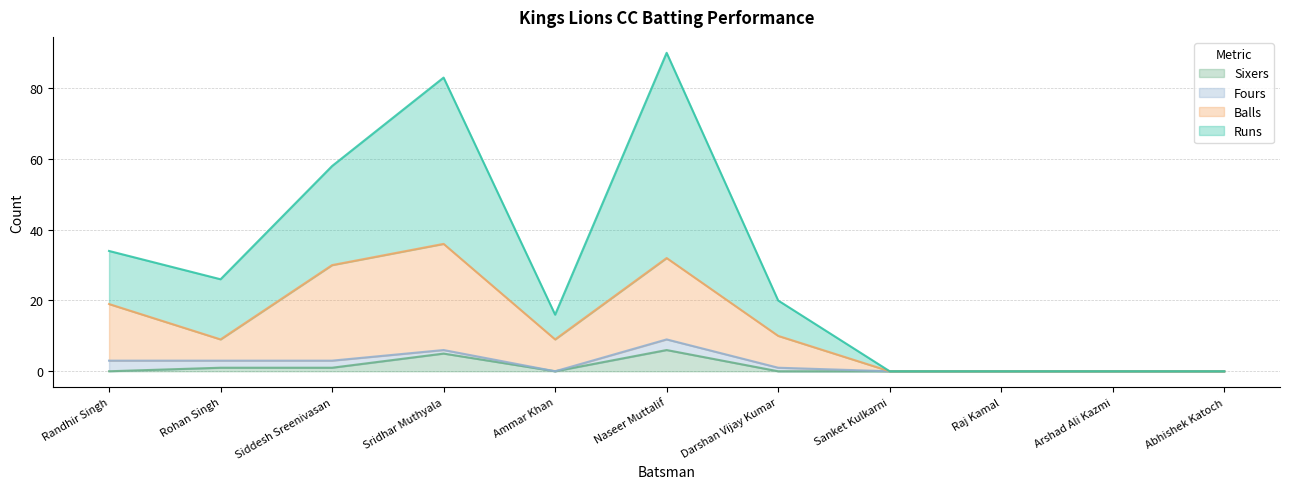

What position from the right is Siddesh Sreenivasan?

9